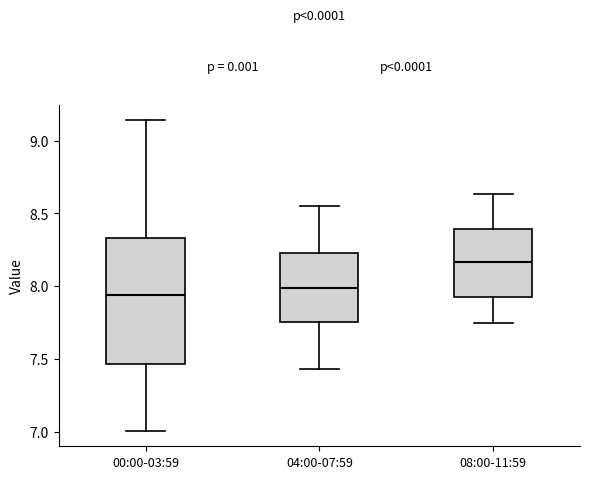

Which box is the tallest, from its lower edge to its upper edge?

00:00-03:59